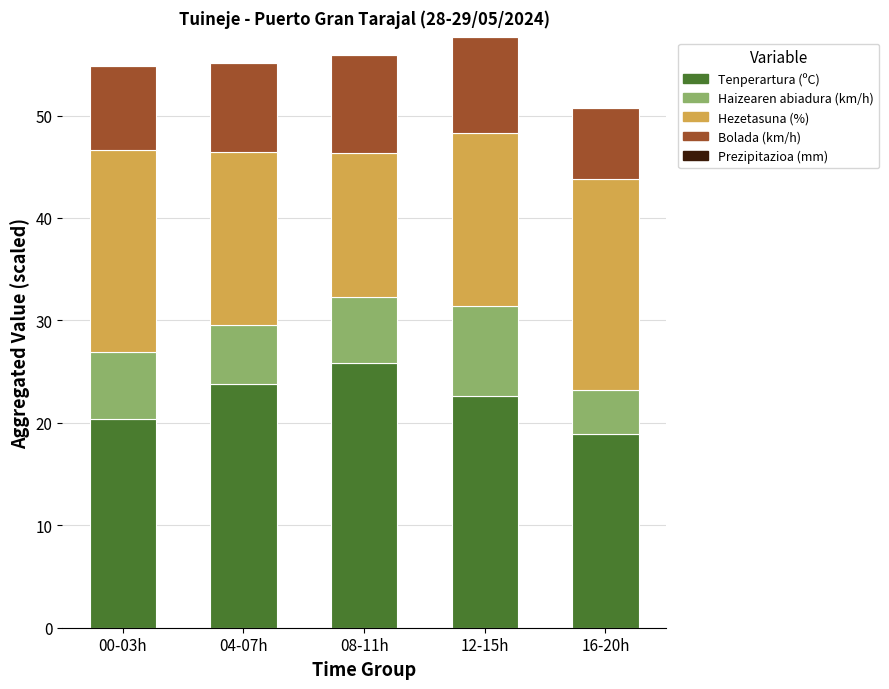

What is the difference between the maximum and second lowest values in the Tenperartura (ºC) series?

5.4